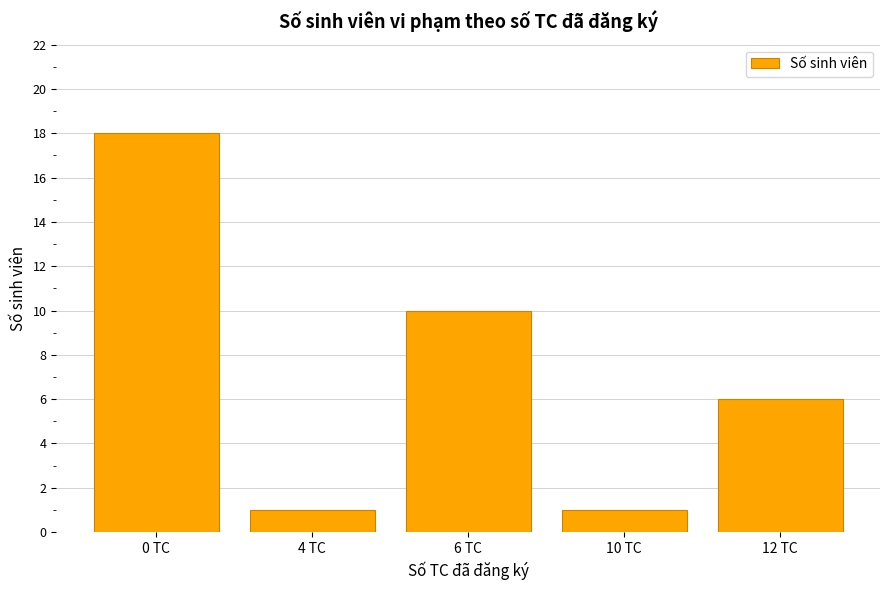

Count the number of data series in this chart.

1